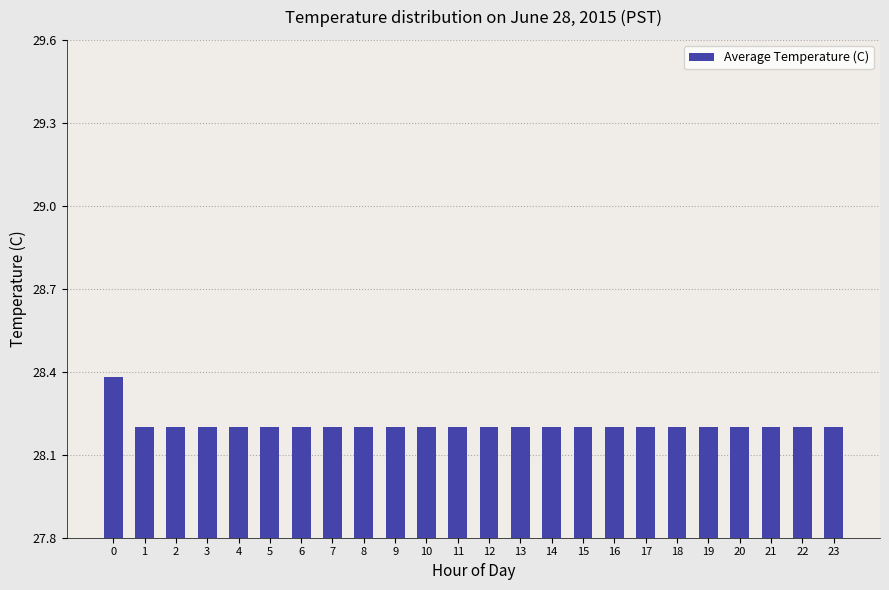

What is the sum of all values?

677.0